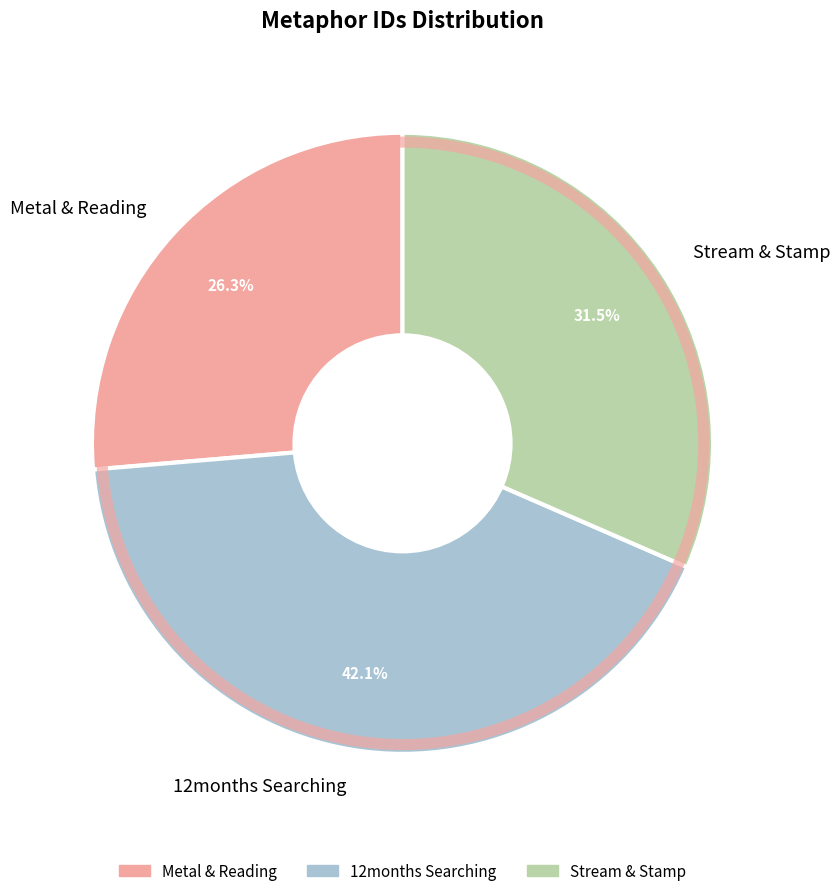

How much of the chart is everything except Metal & Reading?

73.7%